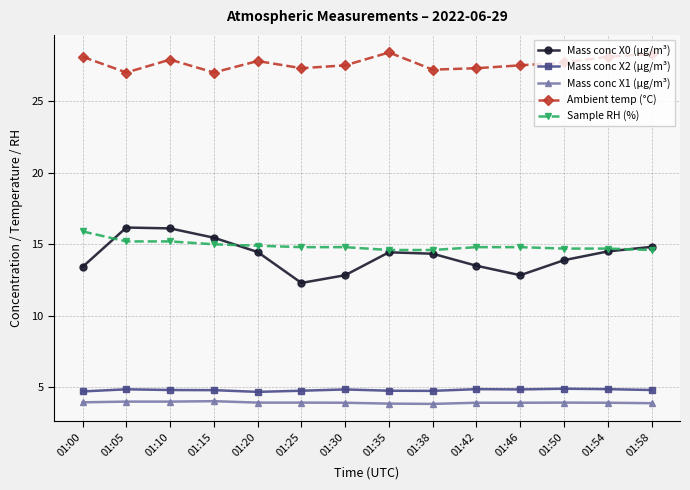

Which series has the widest spread of values?

Mass conc X0 (μg/m³)